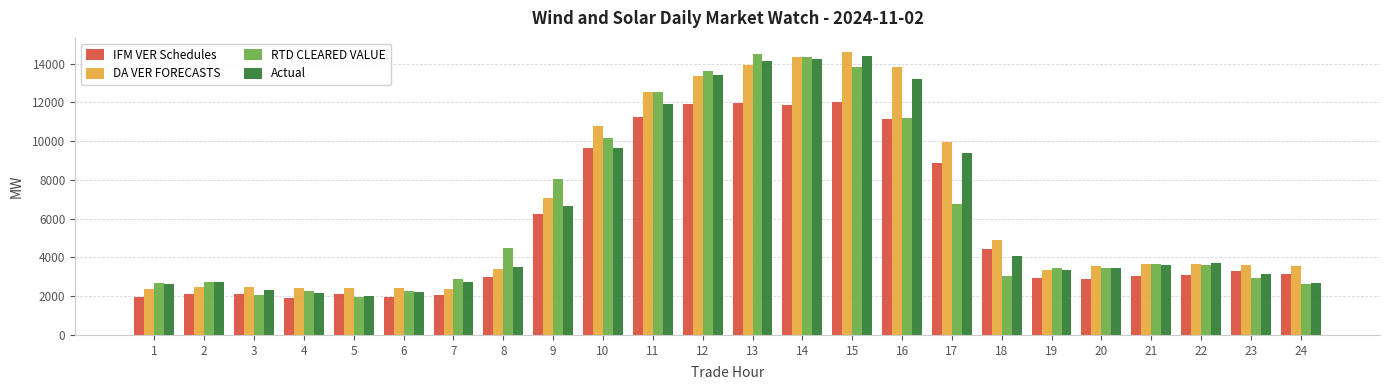

The value of DA VER FORECASTS at 9 is 7058.1. True or false?

True